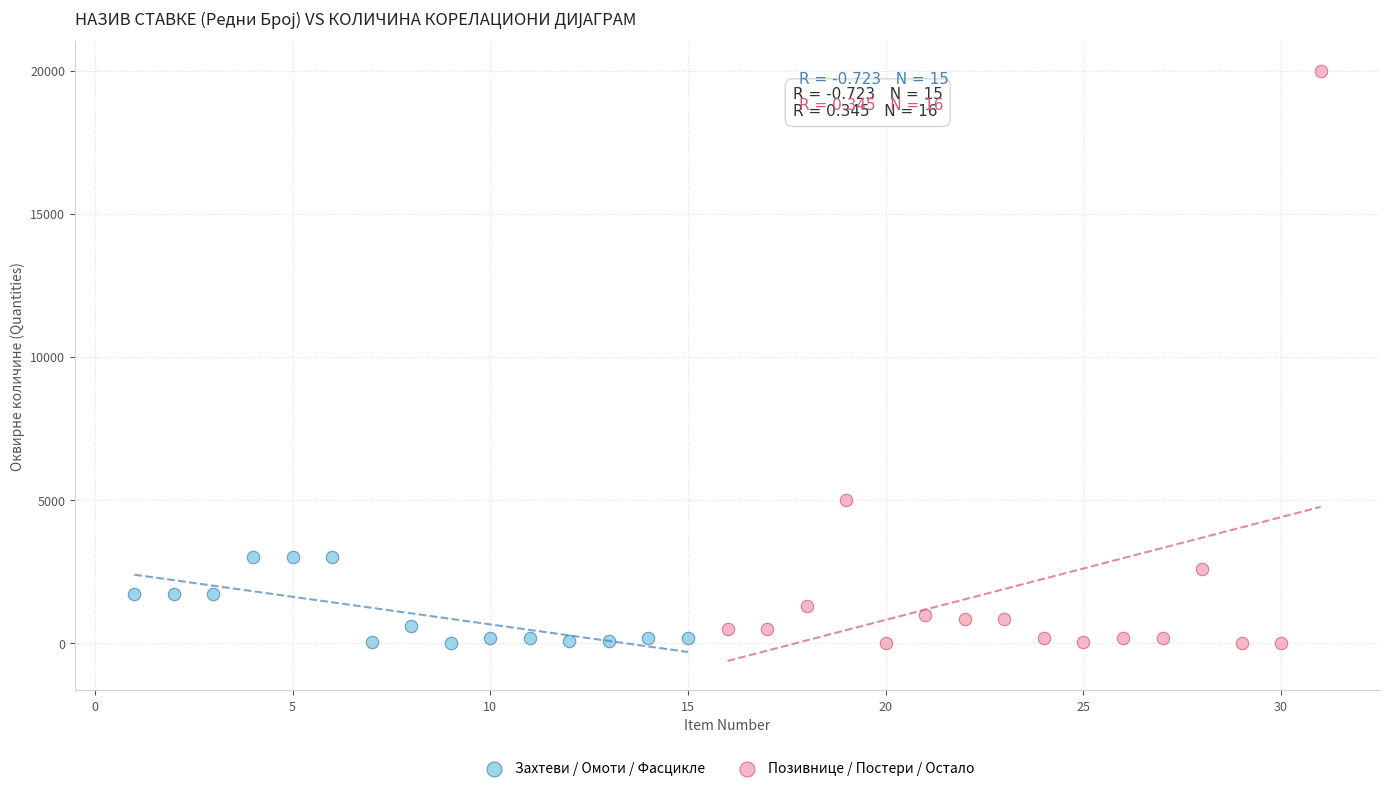

Which series has the widest spread of Y values?

Позивнице / Постери / Остало